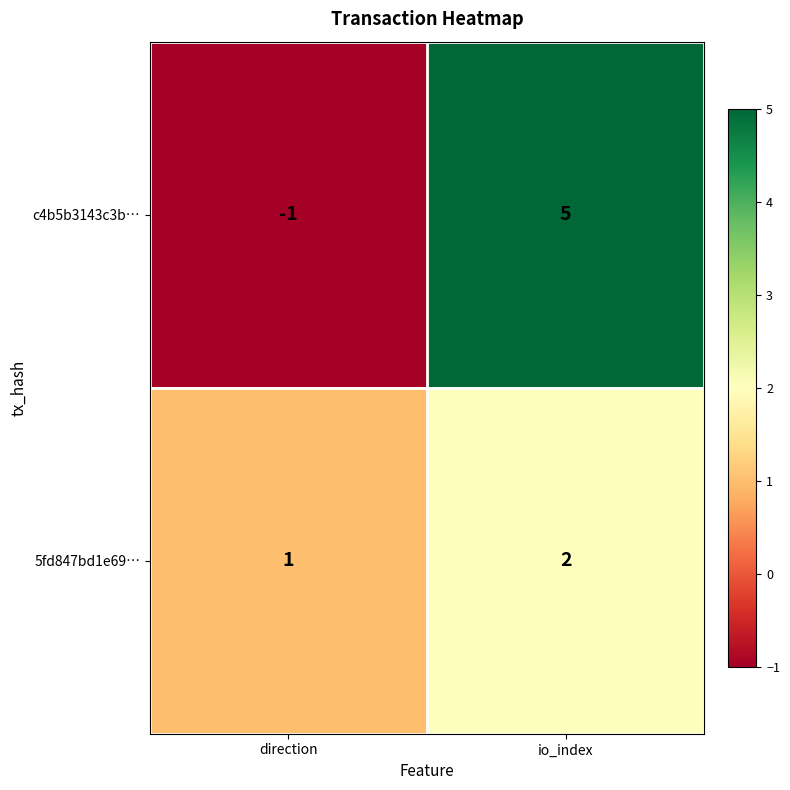

What value does the c4b5b3143c3b… series have at io_index?

5